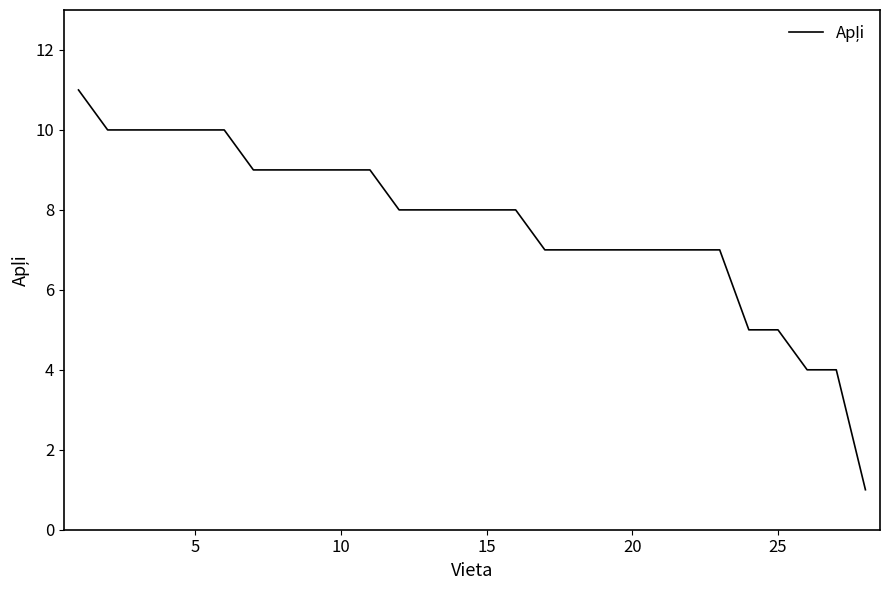

What is the maximum value shown in the chart?

11